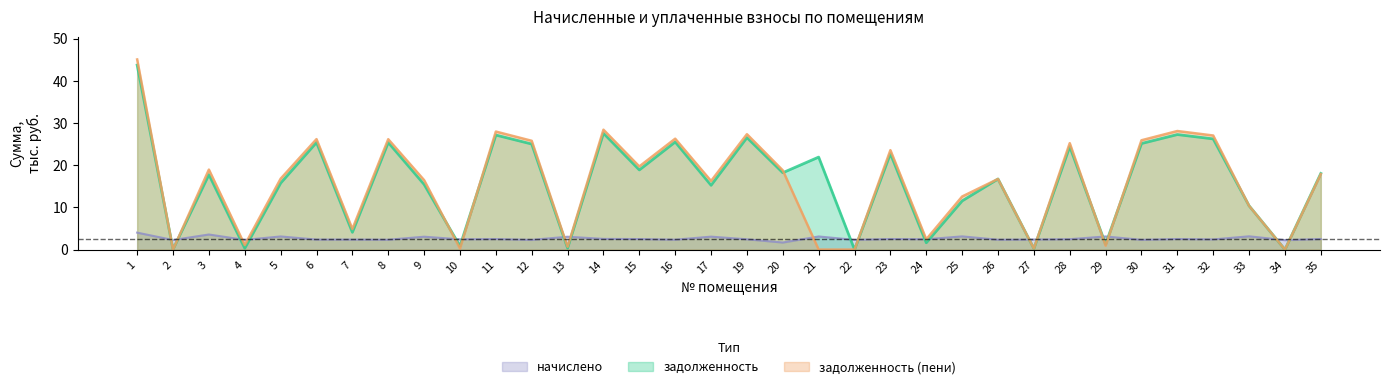

What is the sum of the начислено values at 17 and 25?

6.2